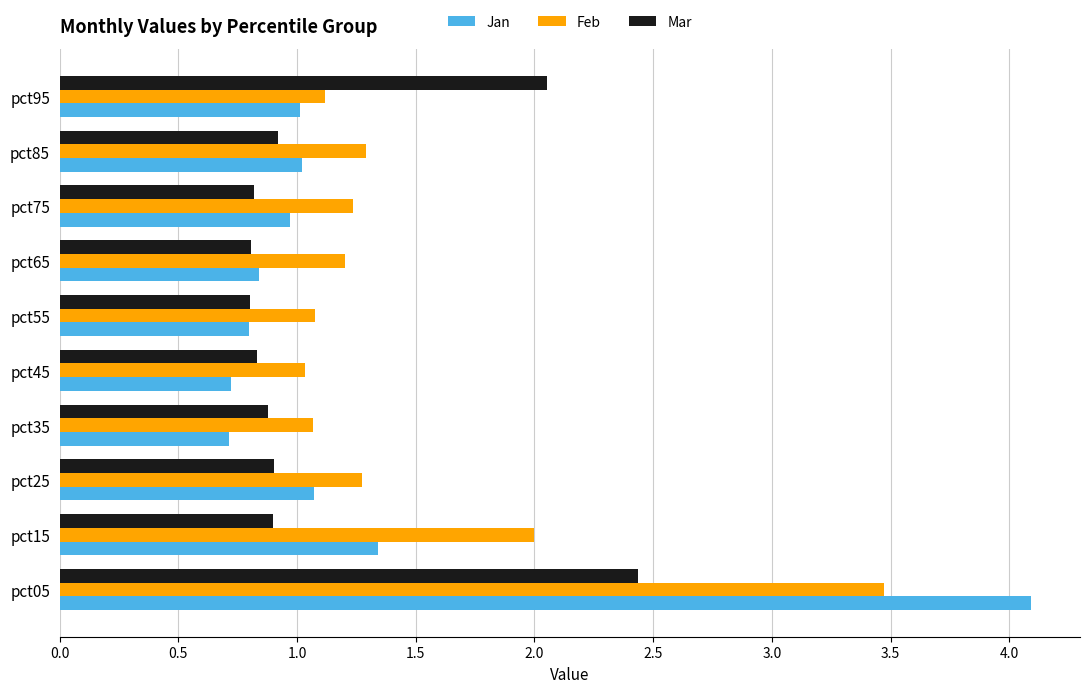

What is the smallest value displayed?

0.7